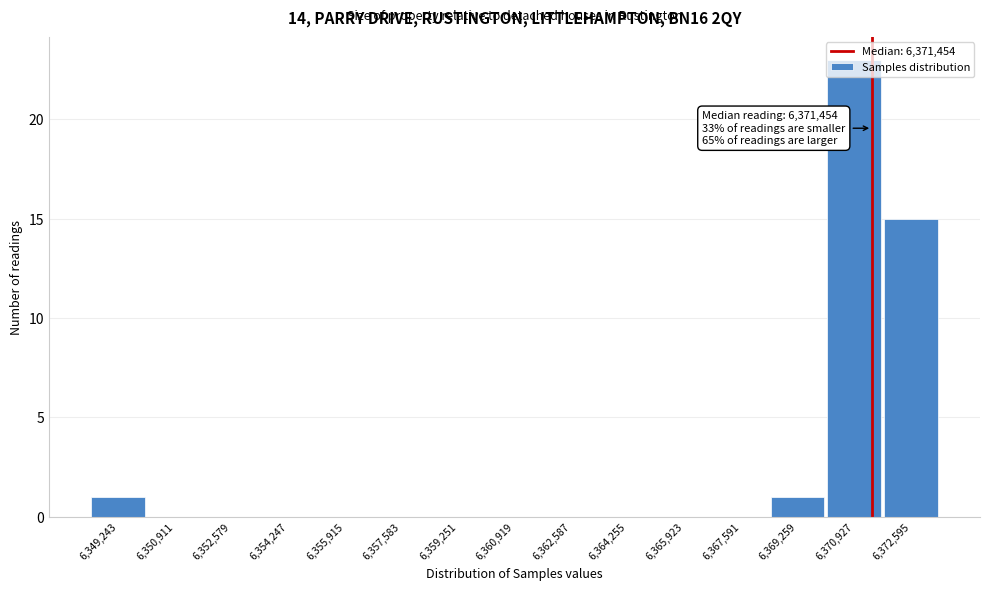

Over which range of the x-axis is the bar tallest?

6370000 to 6371800